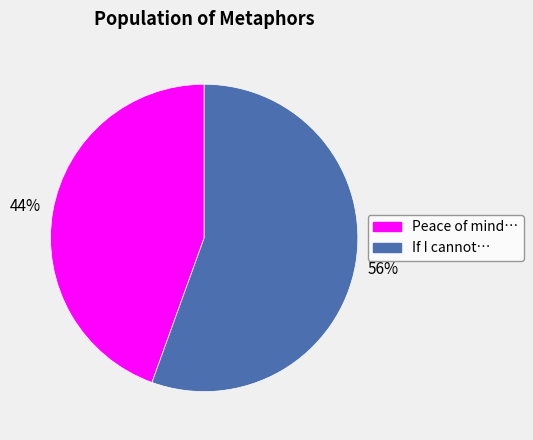

Combined, do Peace of mind… and If I cannot… account for over 50%?

Yes